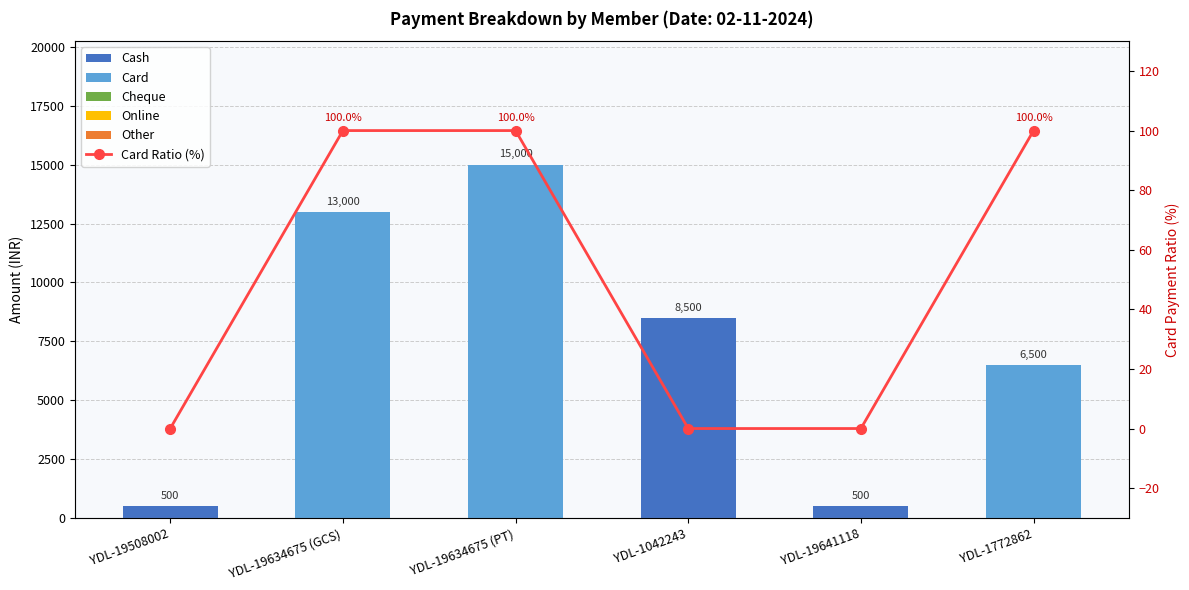

What is the maximum value for Cash?

8500